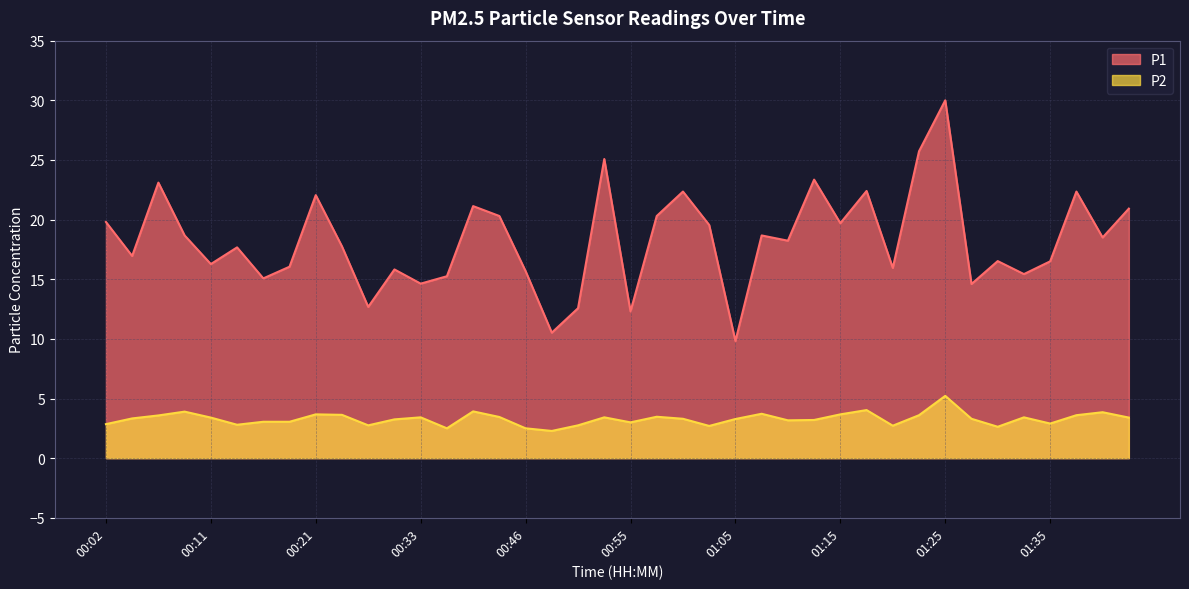

True or false: P1 and P2 intersect in this chart.

False